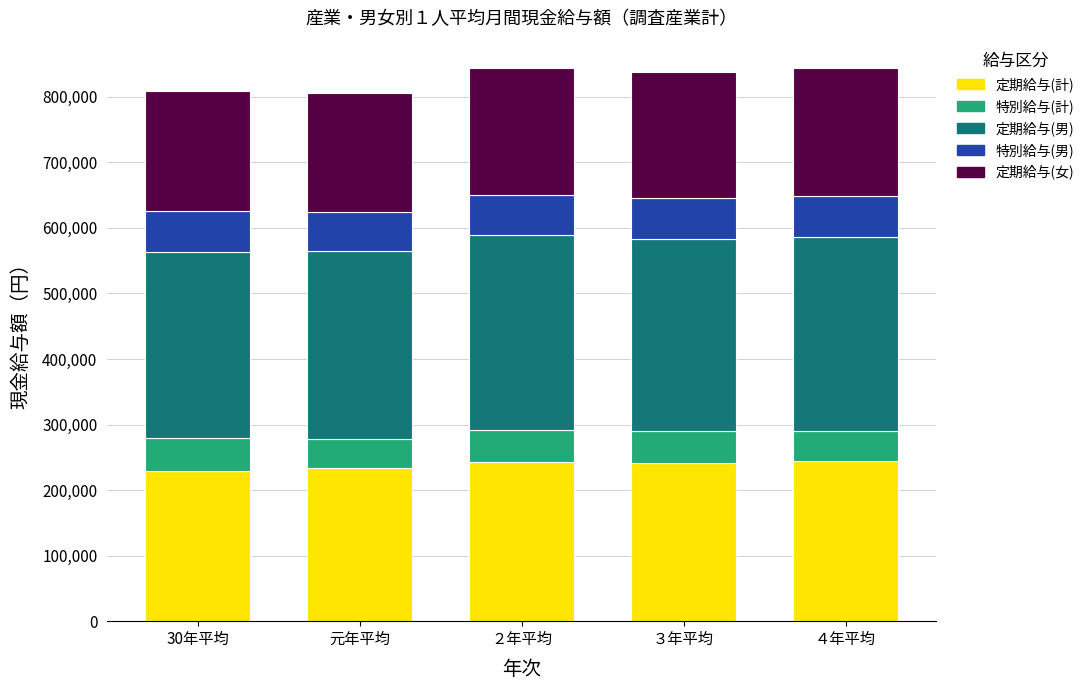

Are the bars horizontal?

No